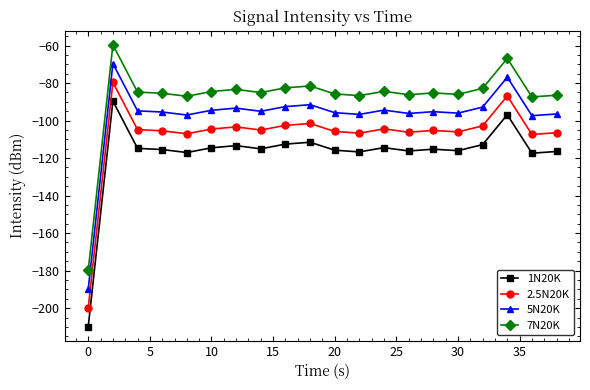

True or false: 1N20K has more than 0 points higher than both neighbors.

True